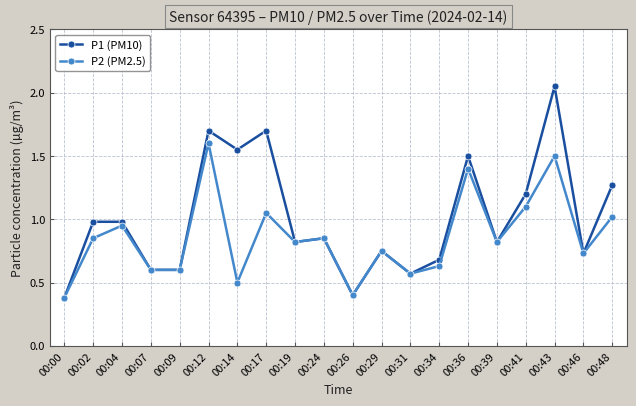

True or false: P2 (PM2.5) has more than 0 points higher than both neighbors.

True